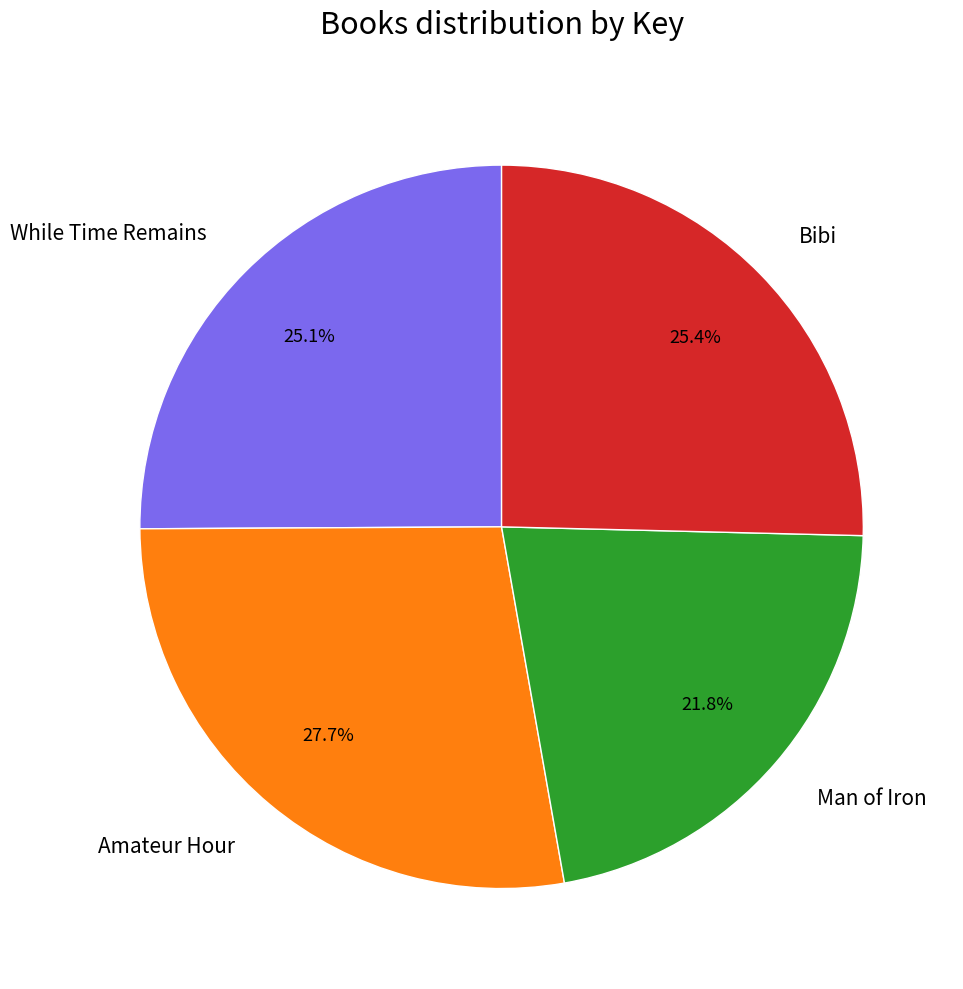

What percentage is the Man of Iron slice, to the nearest percent?

22%